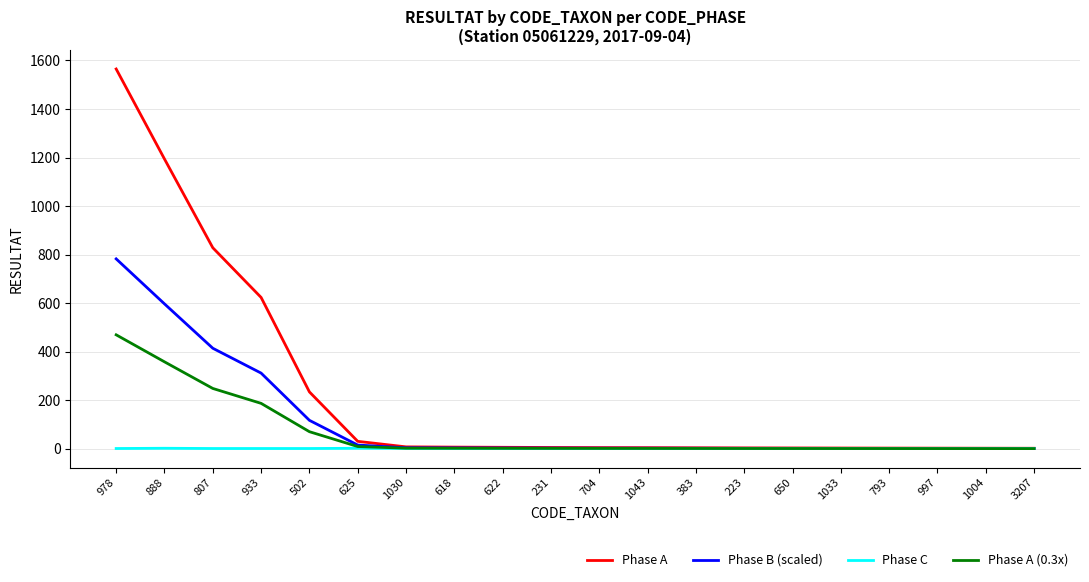

True or false: Phase A (0.3x) has a value of 0.8 at 793.

True